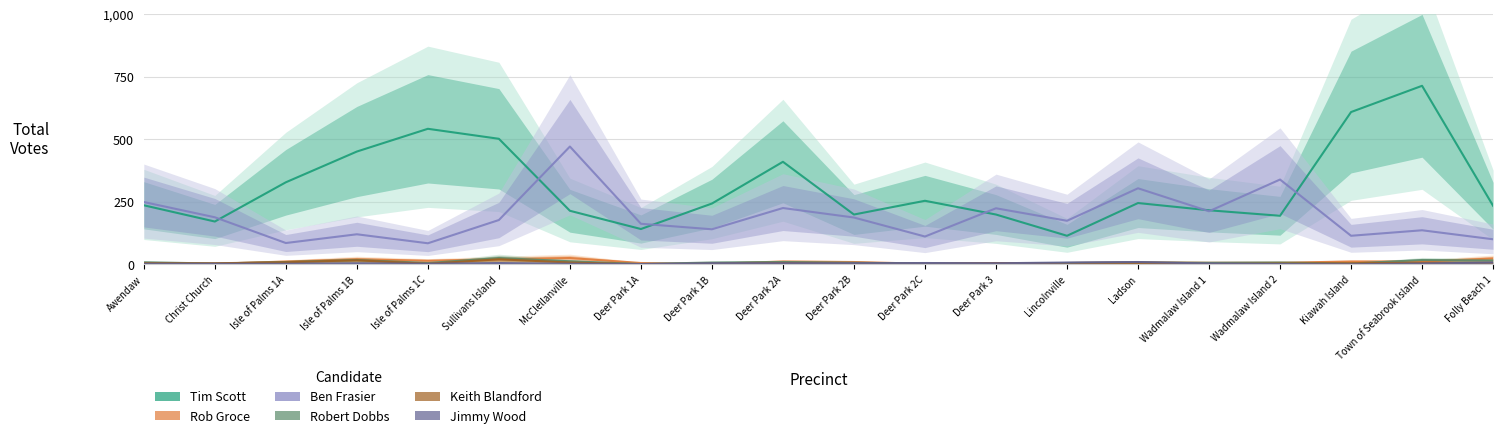

How many times do Rob Groce and Keith Blandford cross each other?

2